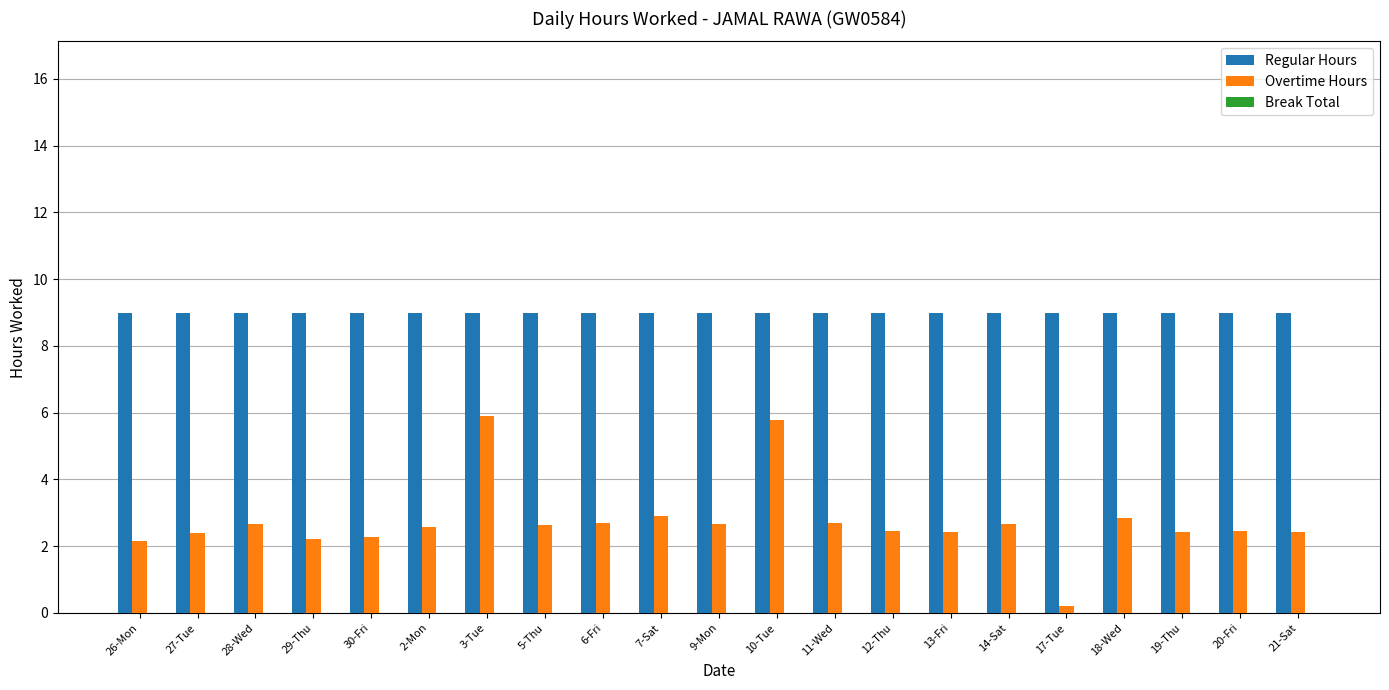

Is it true that Regular Hours equals 14.6 at 10-Tue?

False